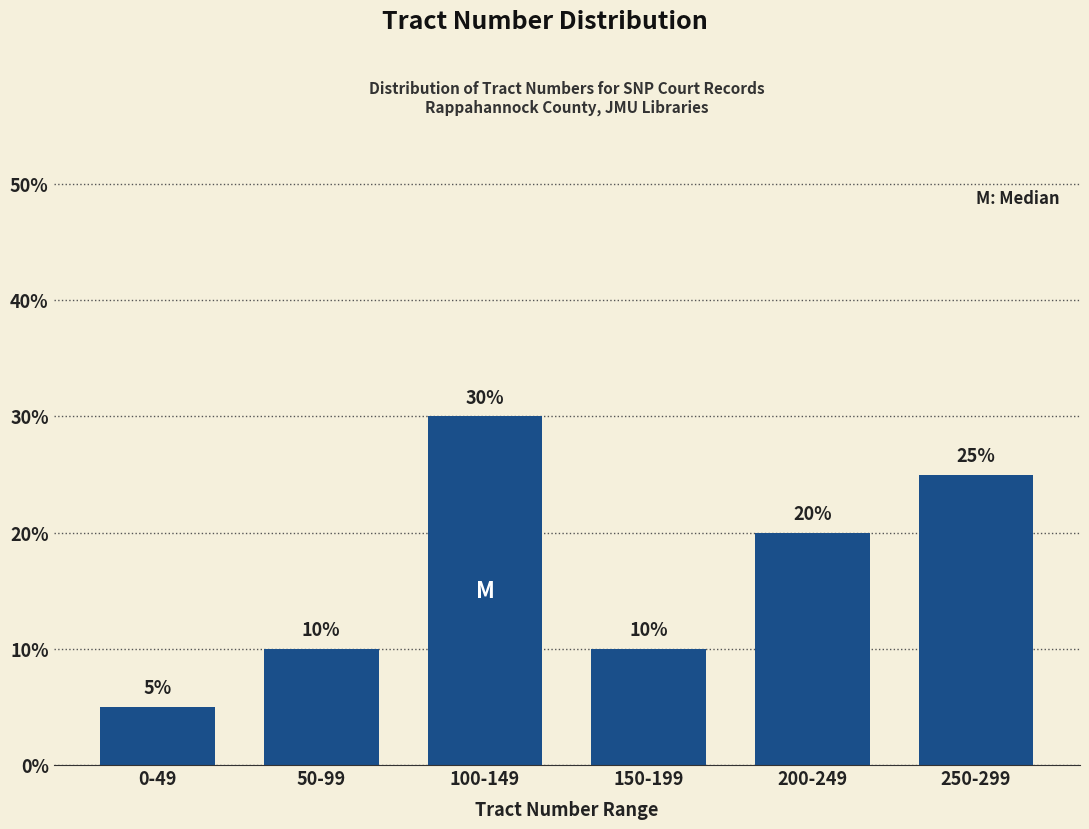

Reading left to right, transcribe all the data shown in this chart.

0-49=5	50-99=10	100-149=30	150-199=10	200-249=20	250-299=25